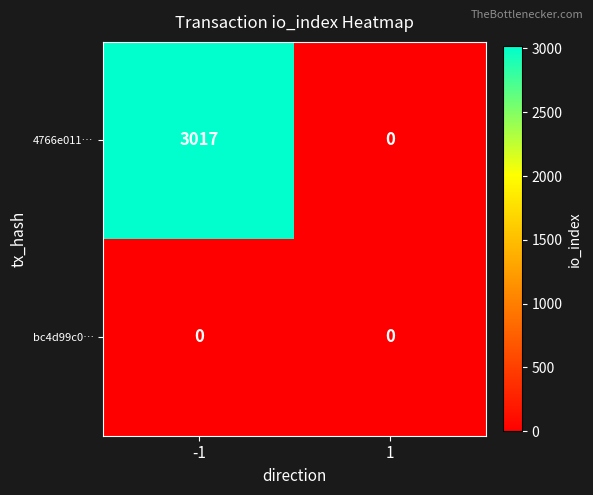

What is the sum of the 4766e011… values at -1 and 1?

3017